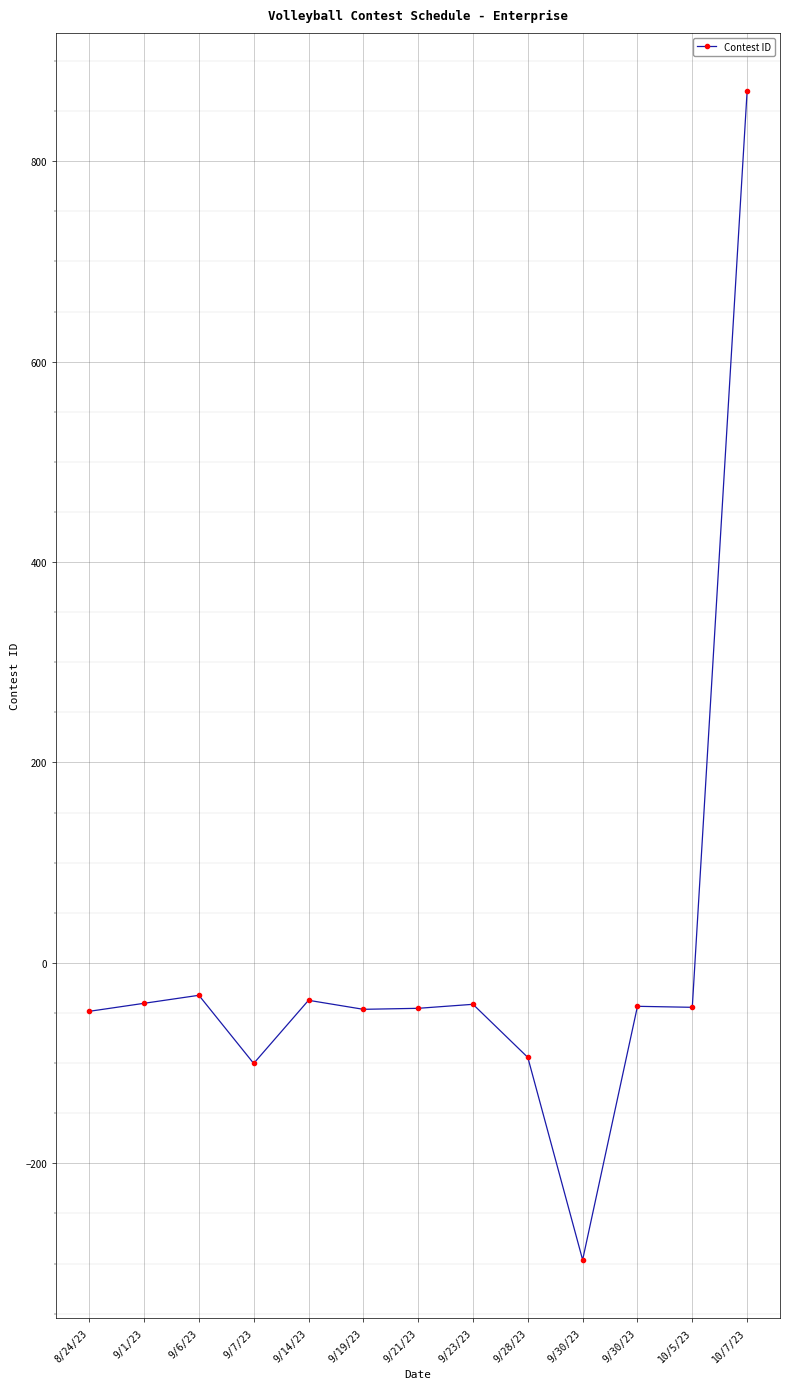

What is the change in value from 9/6/23 to 9/30/23?

-11.0